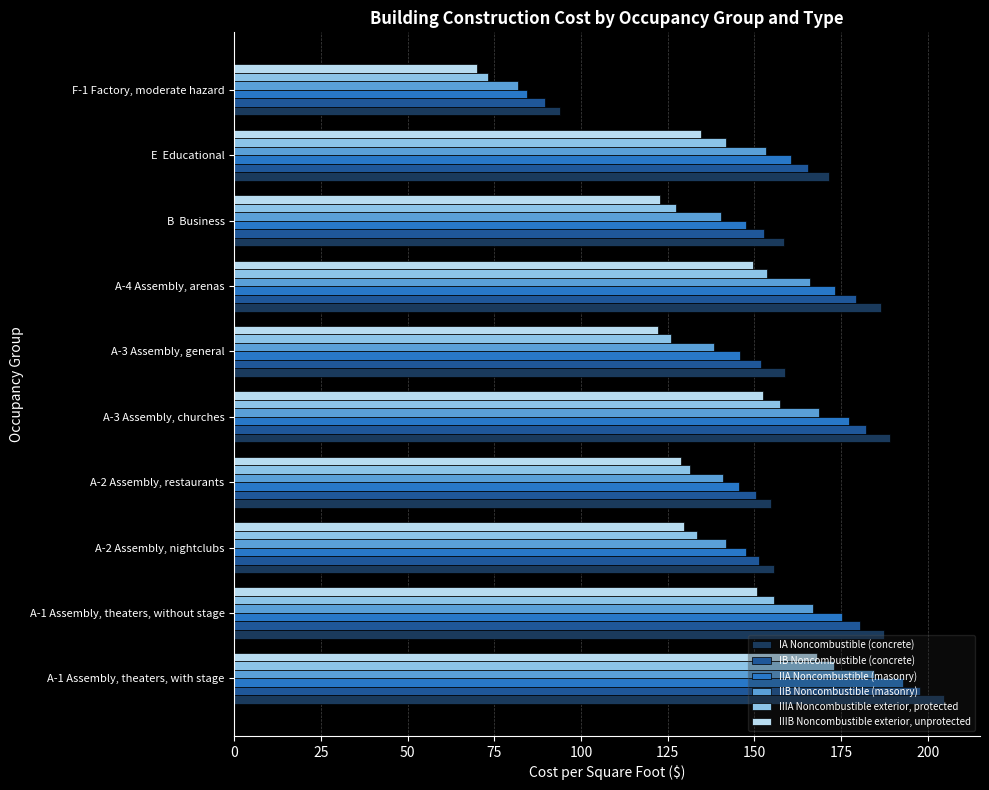

What is the difference between the second highest and second lowest values in the IIIB Noncombustible exterior, unprotected series?

30.4